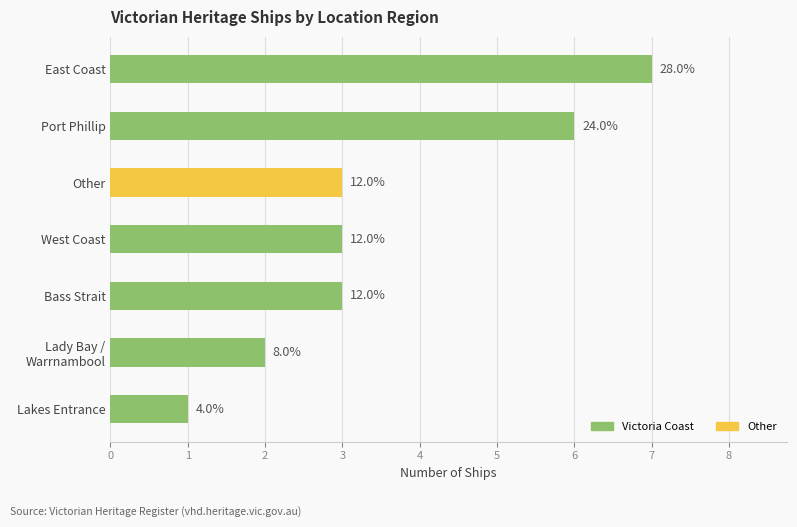

Are the bars horizontal?

Yes